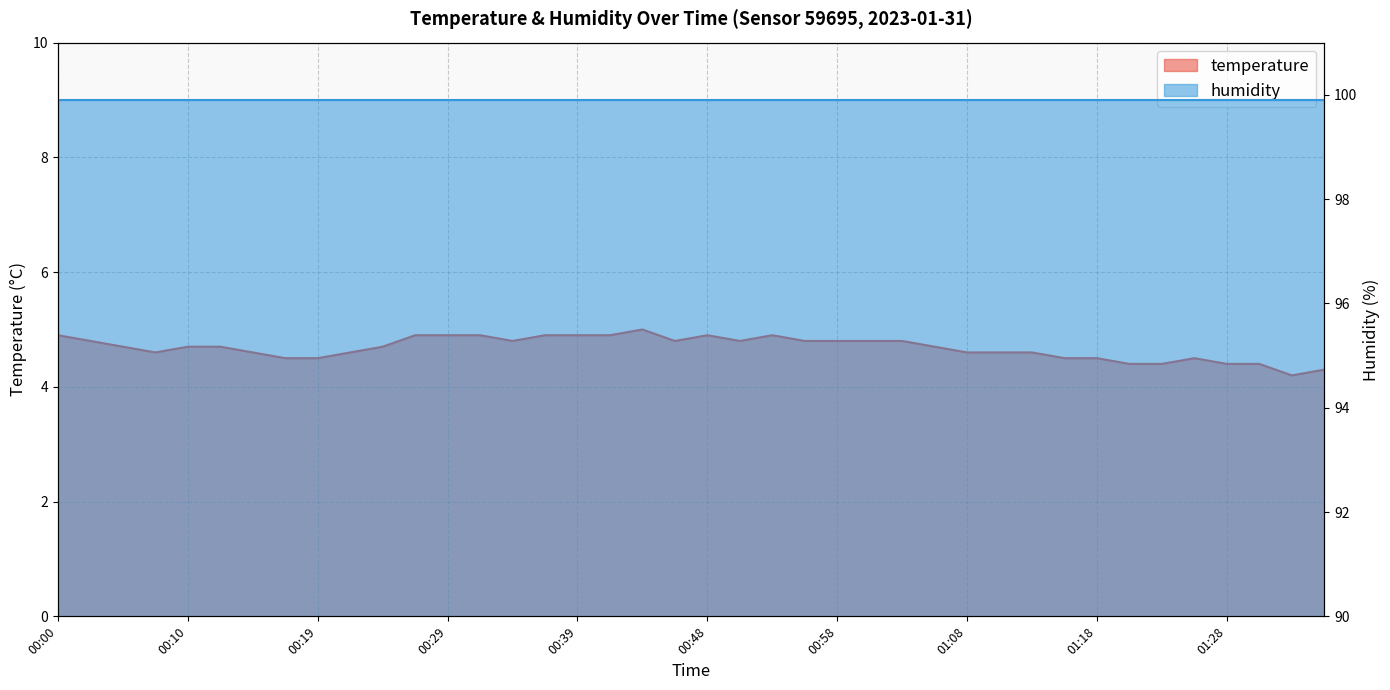

Which category has the highest value across all series?

00:44